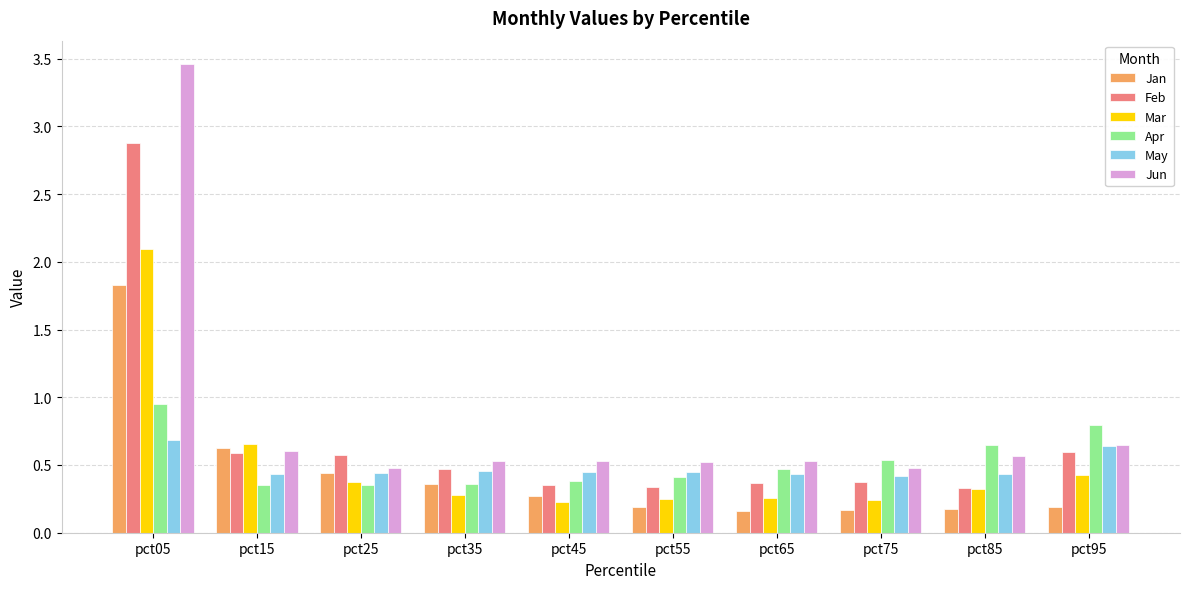

What is the difference between the maximum and minimum values in the Jun series?

3.0